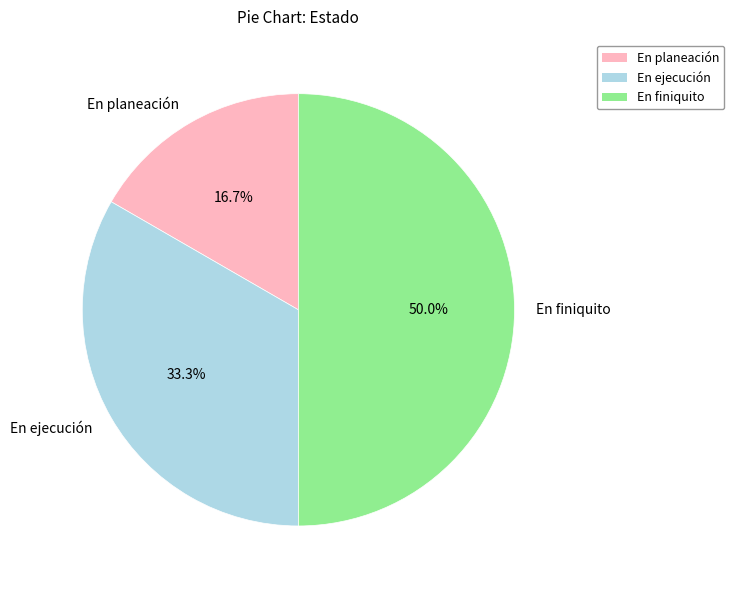

Count the number of slices in the pie.

3